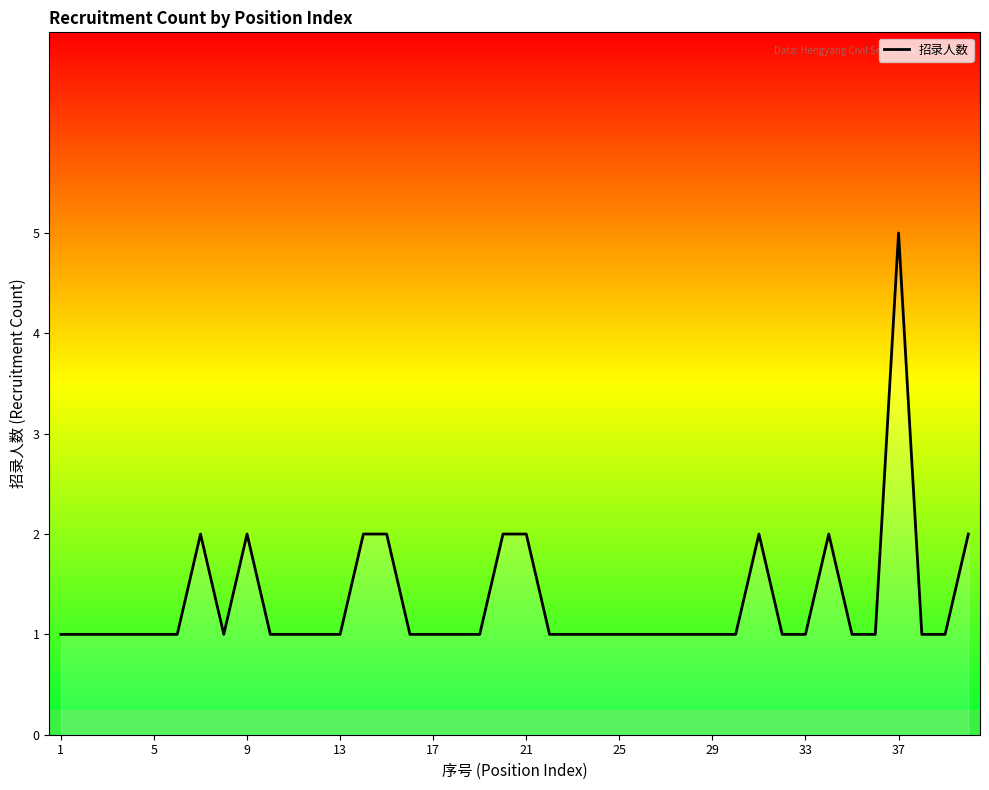

What is the maximum value shown in the chart?

5